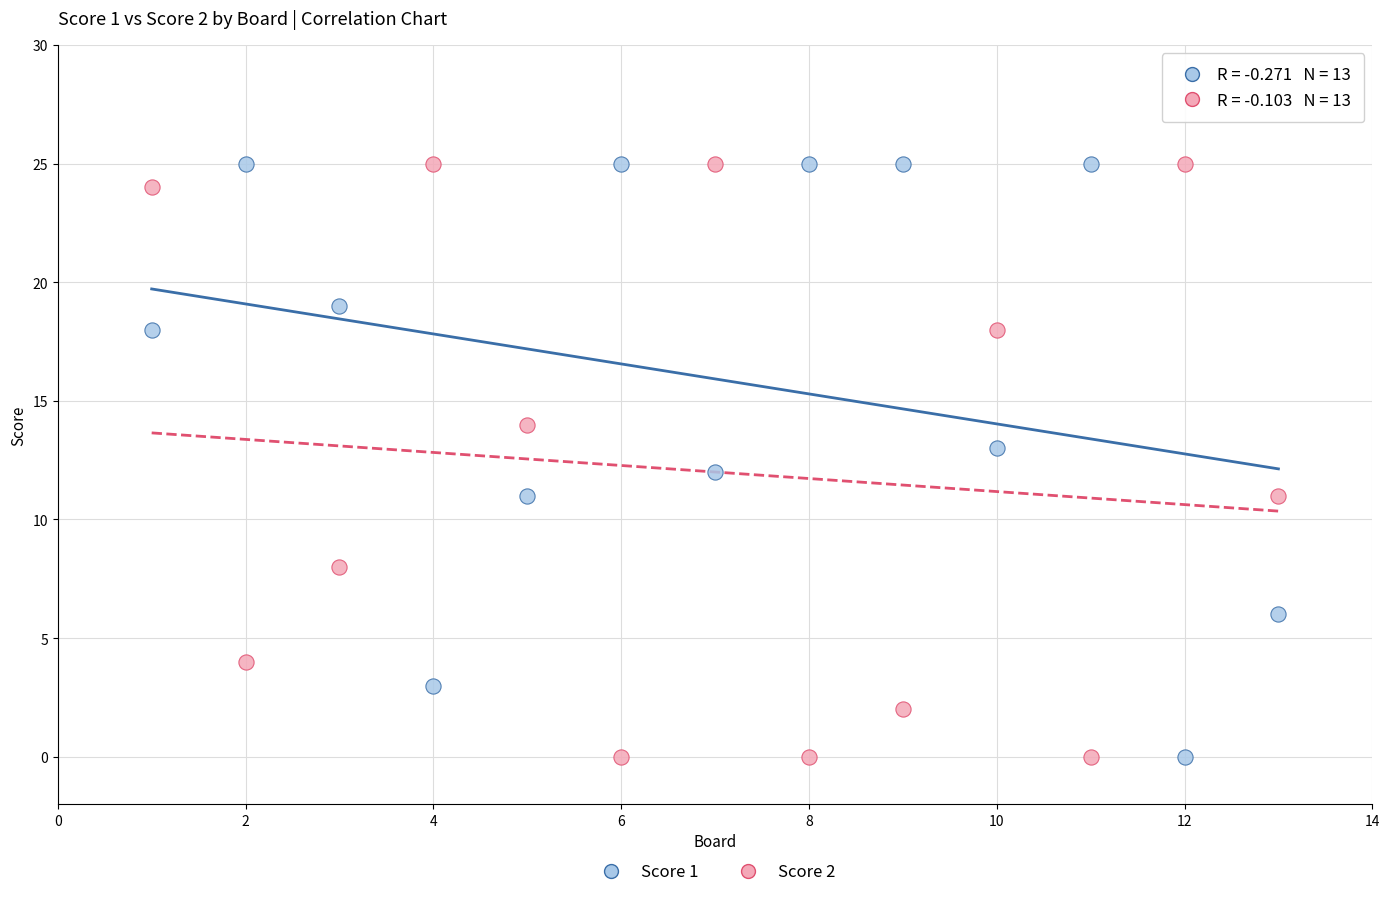

Across all data points, what is the range of Y values (max minus min)?

25